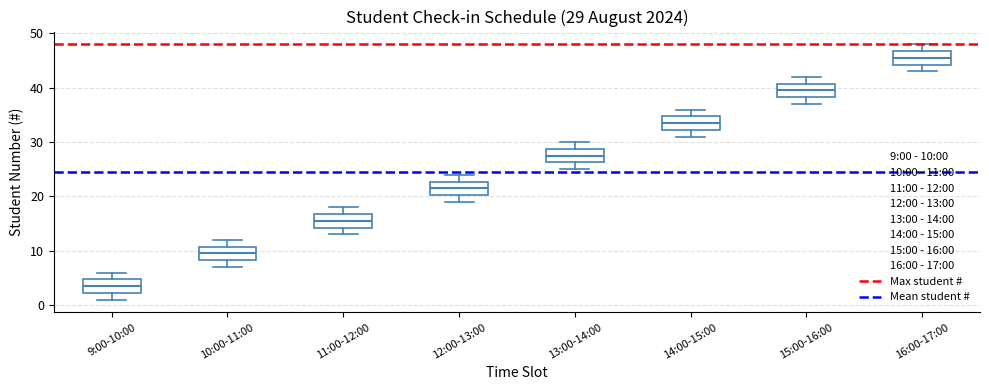

Which box's median line is the lowest?

9:00-10:00